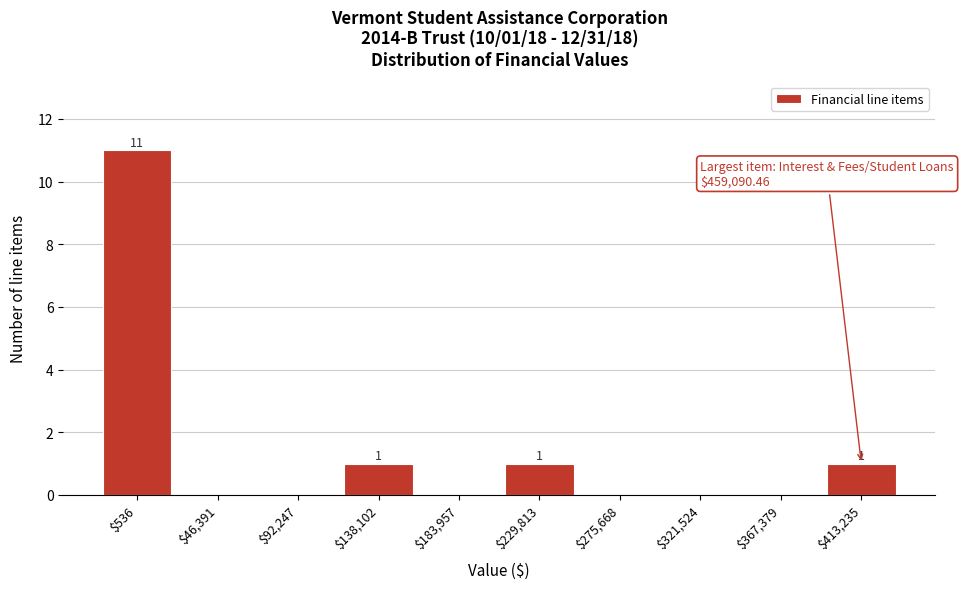

Which label corresponds to the largest value in the chart?

$536